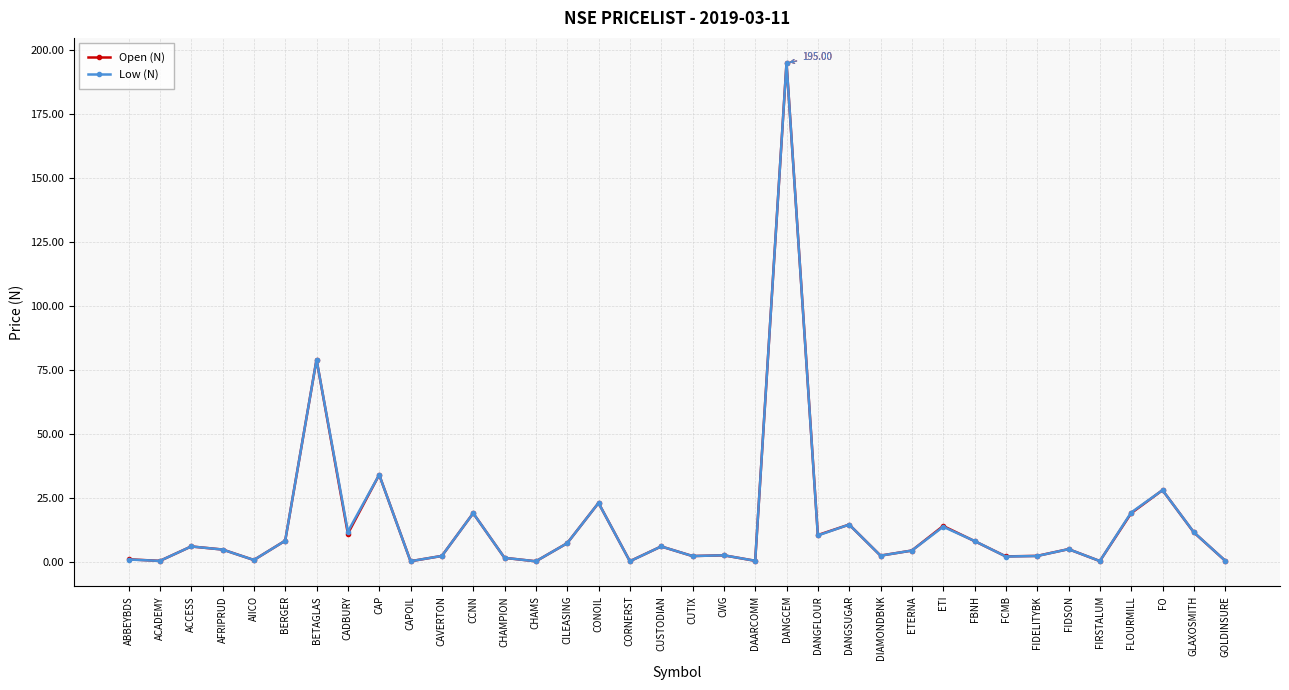

Which category has the highest value across all series?

DANGCEM